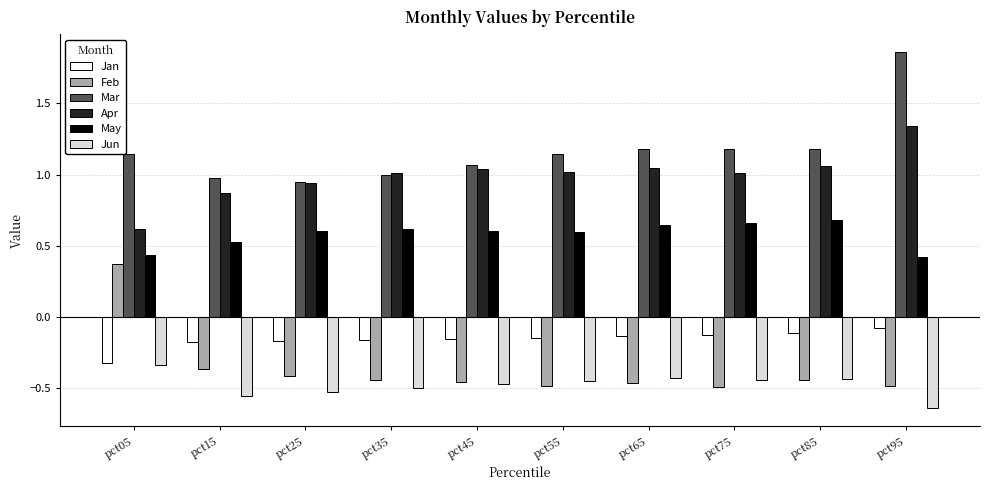

What is the total value across all series at pct65?

1.8